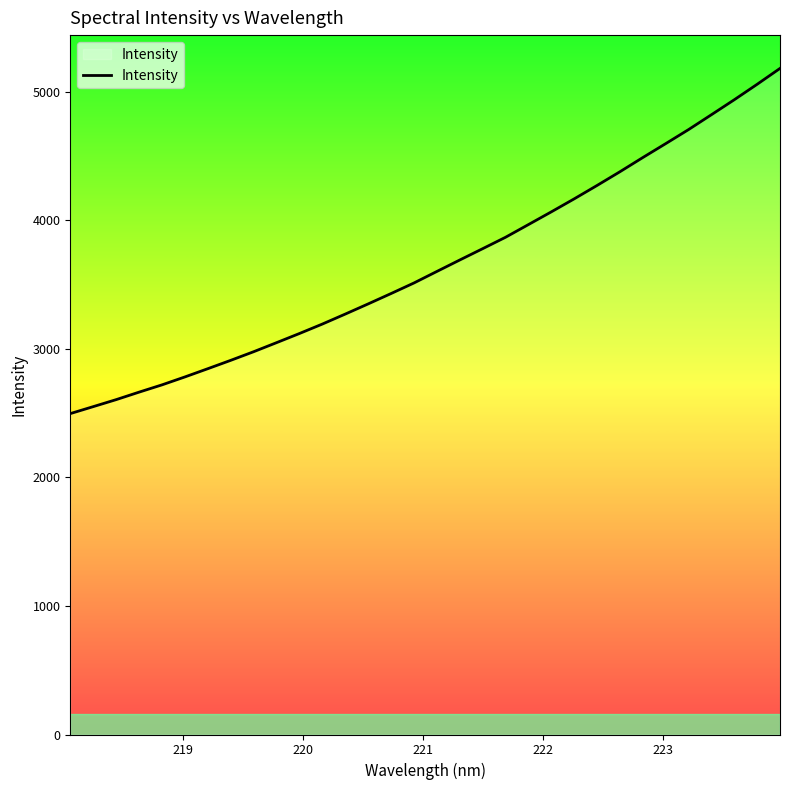

True or false: there are more than 2 points higher than both neighbors.

False